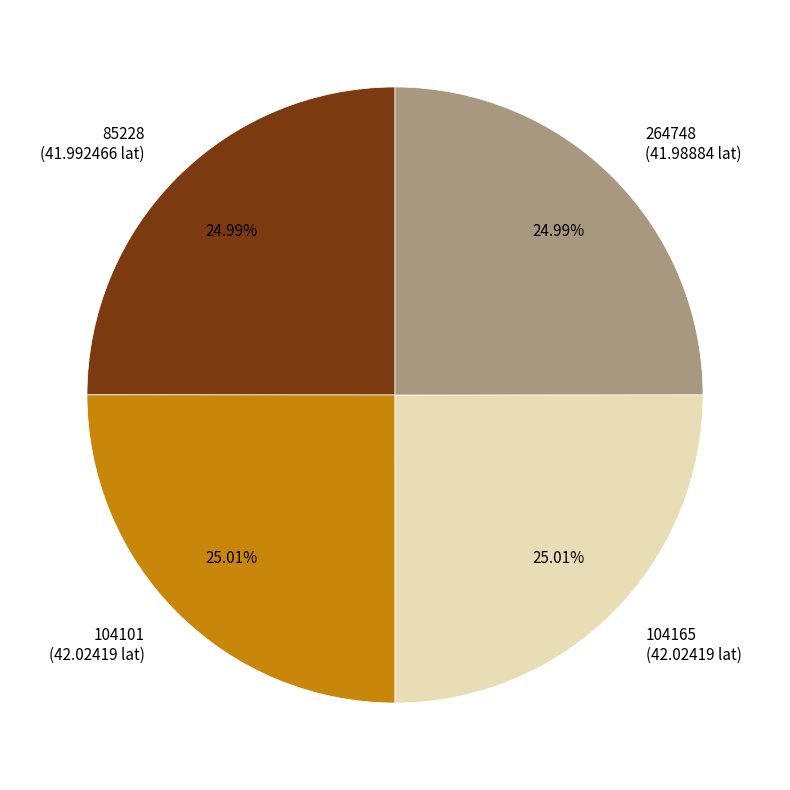

How many slices are in this pie chart?

4